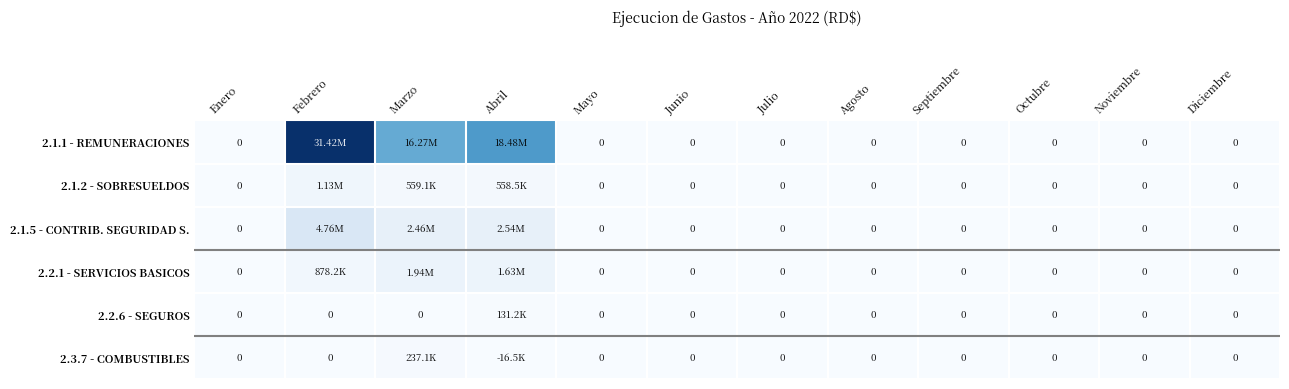

At which category does the chart reach its peak across all series?

Febrero